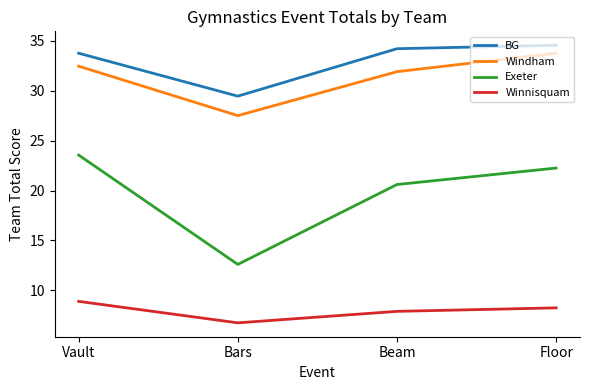

The value of BG at Bars is 29.4. True or false?

True